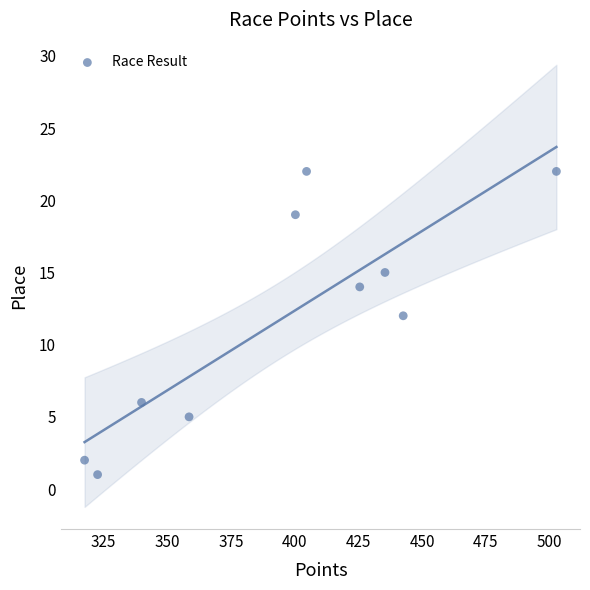

What Y value in the scatter plot is closest to 11?

12